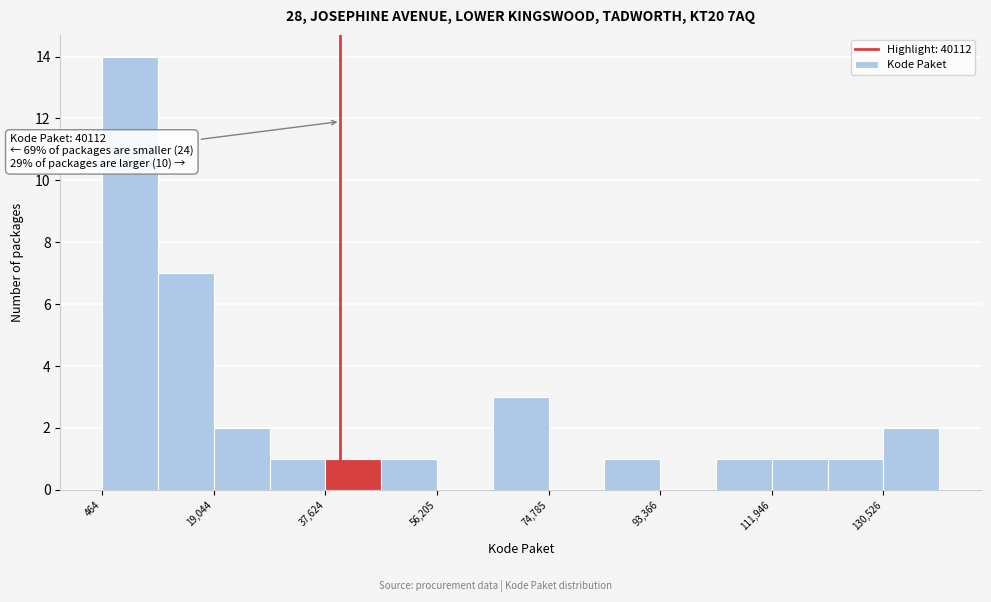

Which range on the x-axis has the tallest bar?

0 to 10000